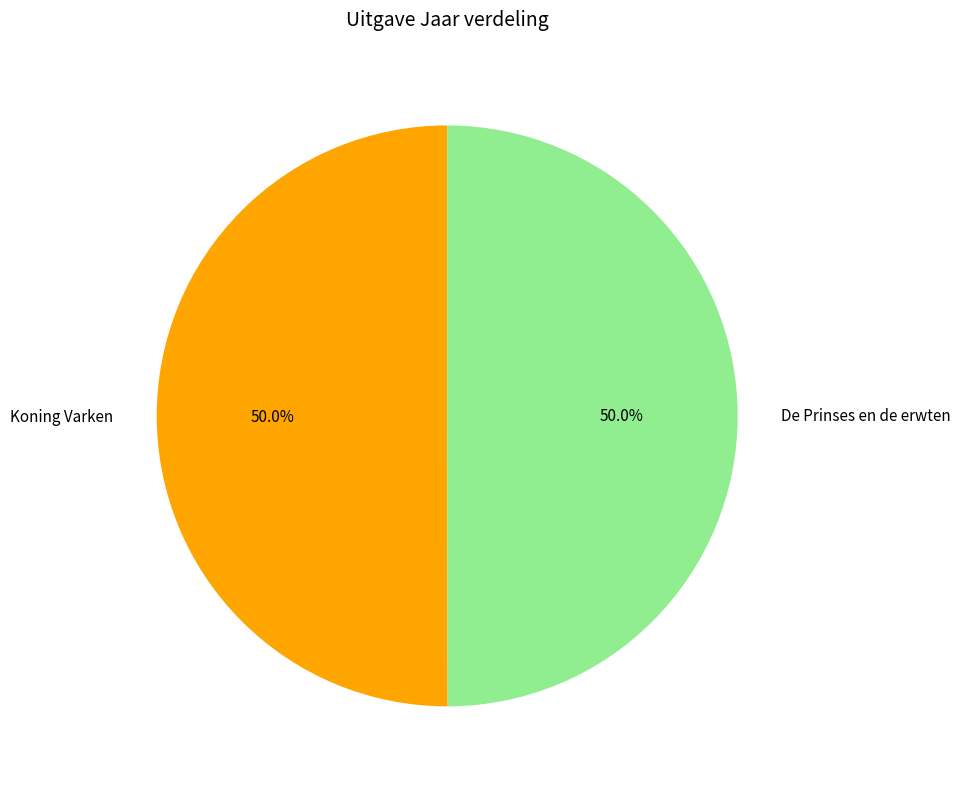

How much of the chart is everything except Koning Varken?

50.0%